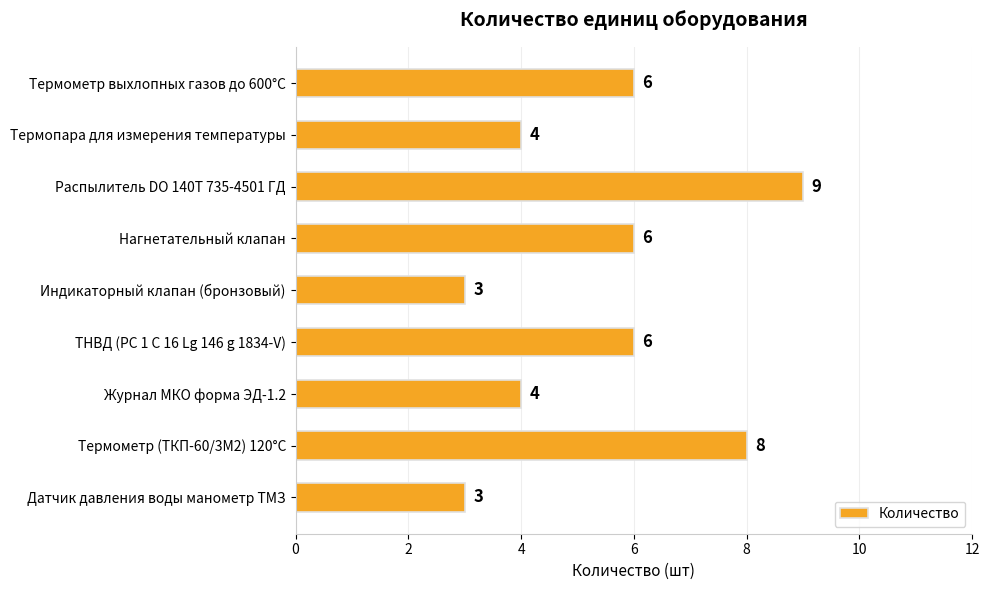

Which label corresponds to the largest value in the chart?

Распылитель DO 140T 735-4501 ГД